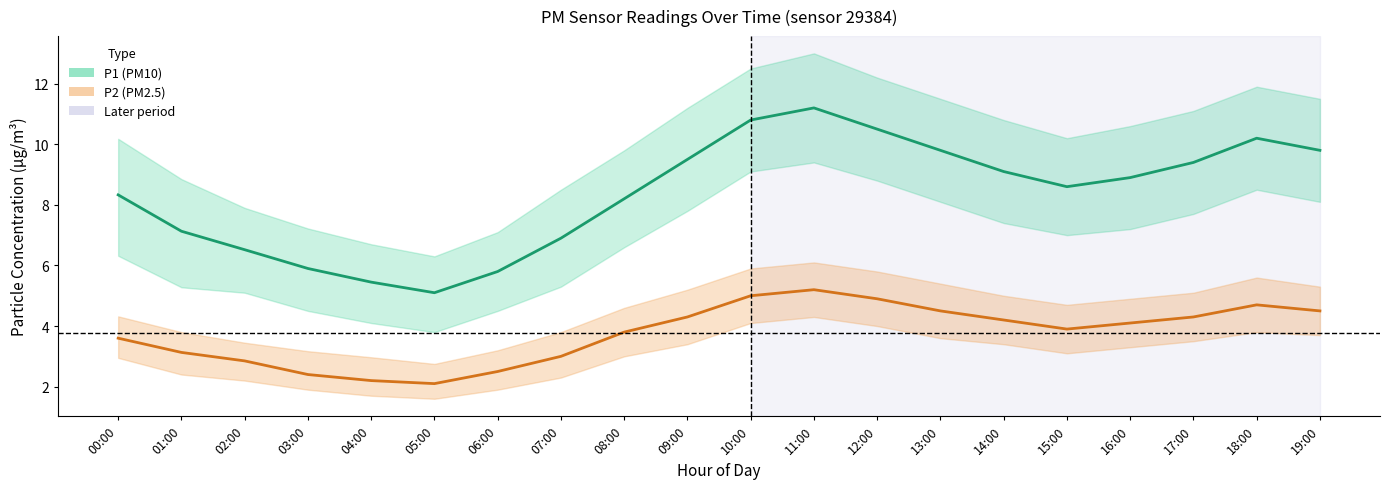

Reading left to right, list all the values displayed in this chart.

P1: 00:00=8.3	01:00=7.1	02:00=6.5	03:00=5.9	04:00=5.5	05:00=5.1	06:00=5.8	07:00=6.9	08:00=8.2	09:00=9.5	10:00=10.8	11:00=11.2	12:00=10.5	13:00=9.8	14:00=9.1	15:00=8.6	16:00=8.9	17:00=9.4	18:00=10.2	19:00=9.8
P2: 00:00=3.6	01:00=3.1	02:00=2.9	03:00=2.4	04:00=2.2	05:00=2.1	06:00=2.5	07:00=3.0	08:00=3.8	09:00=4.3	10:00=5.0	11:00=5.2	12:00=4.9	13:00=4.5	14:00=4.2	15:00=3.9	16:00=4.1	17:00=4.3	18:00=4.7	19:00=4.5